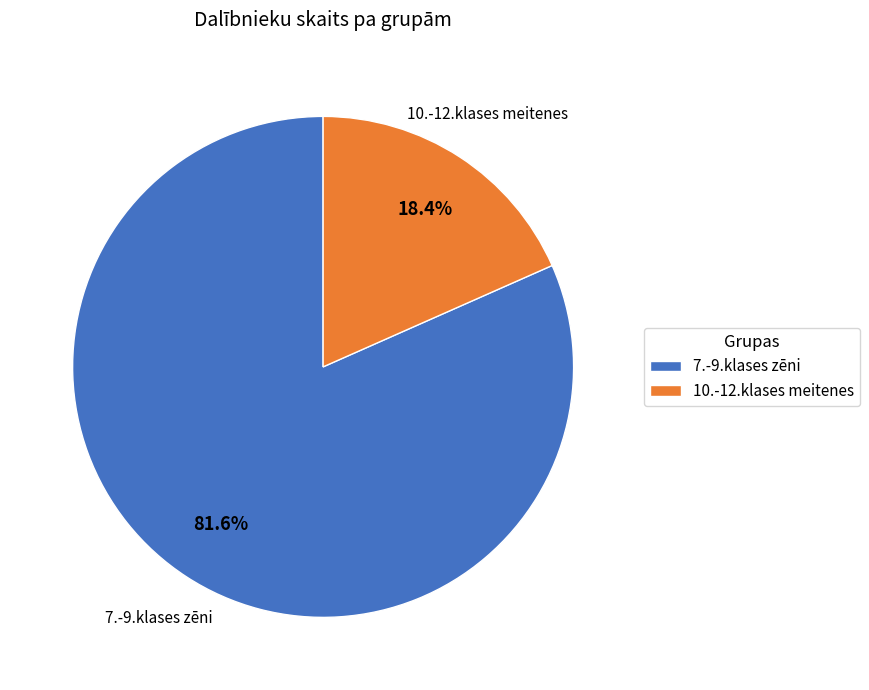

Does 7.-9.klases zēni account for over 50% of the chart?

Yes